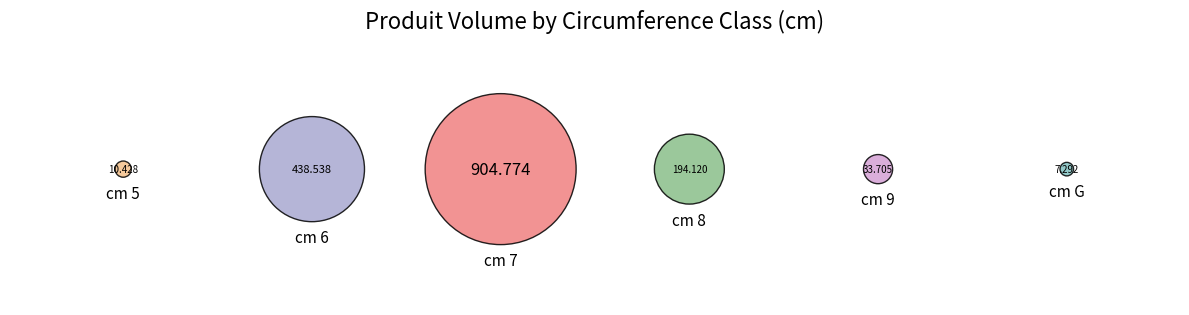

Approximately how many times larger is the value at 6 compared to 8?

2.3